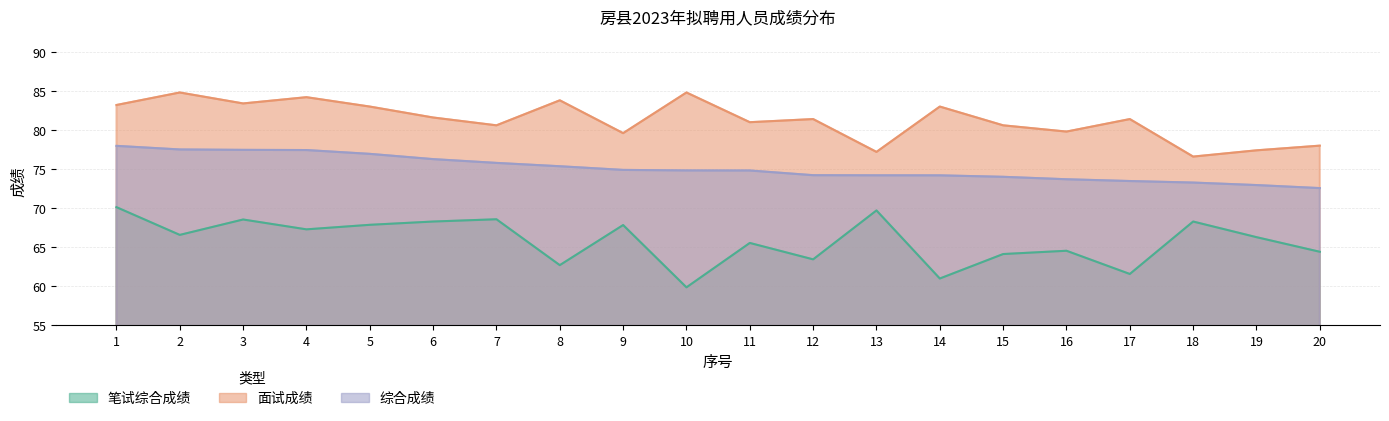

True or false: 综合成绩 and 笔试综合成绩 cross at least once.

False